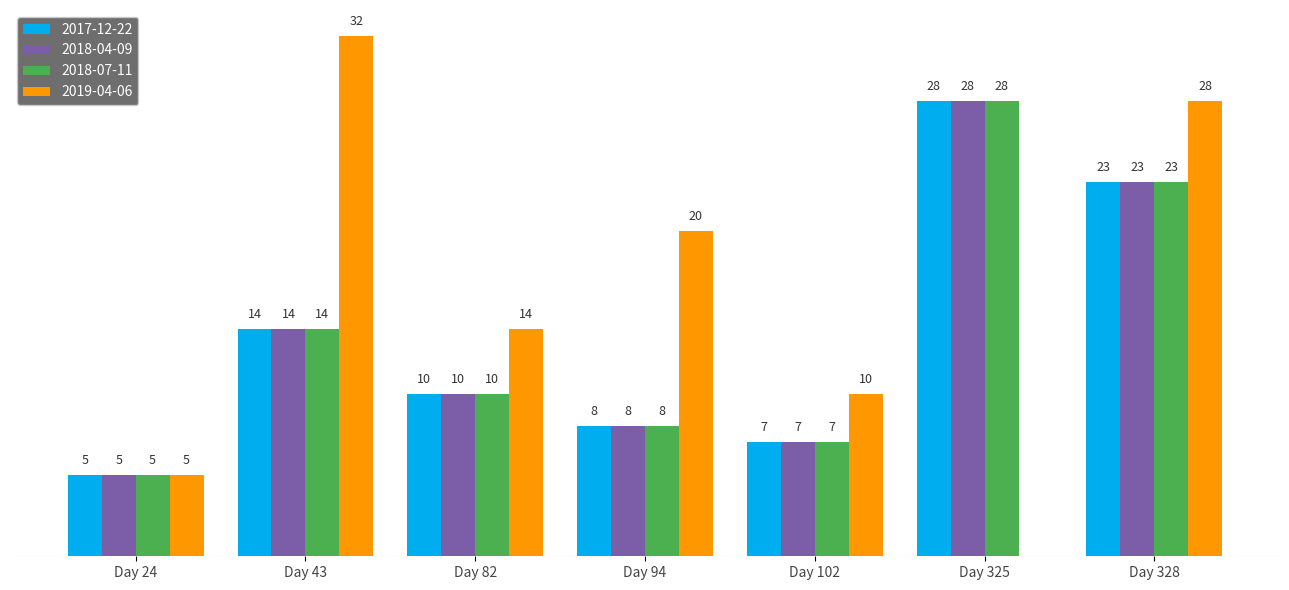

Which category has the highest value in the 2019-04-06 series?

Day 43